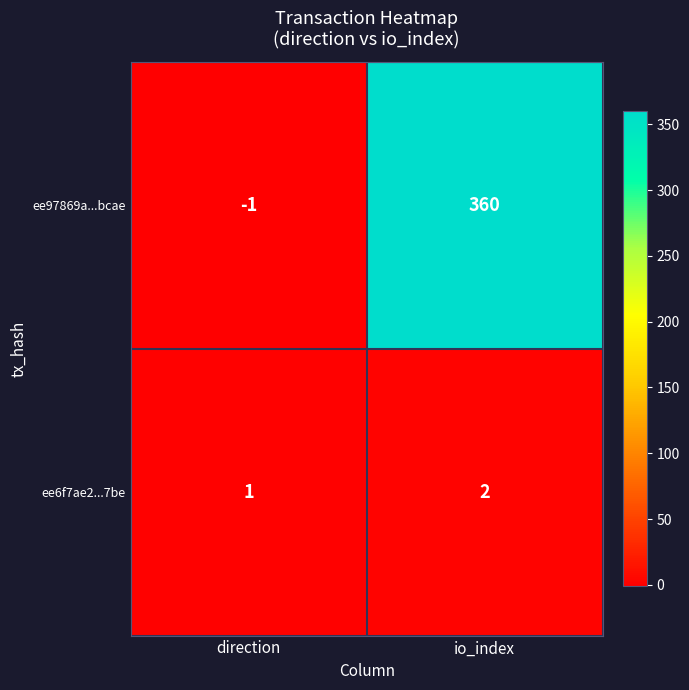

What is the difference between the maximum and minimum values in the ee97869a...bcae series?

361